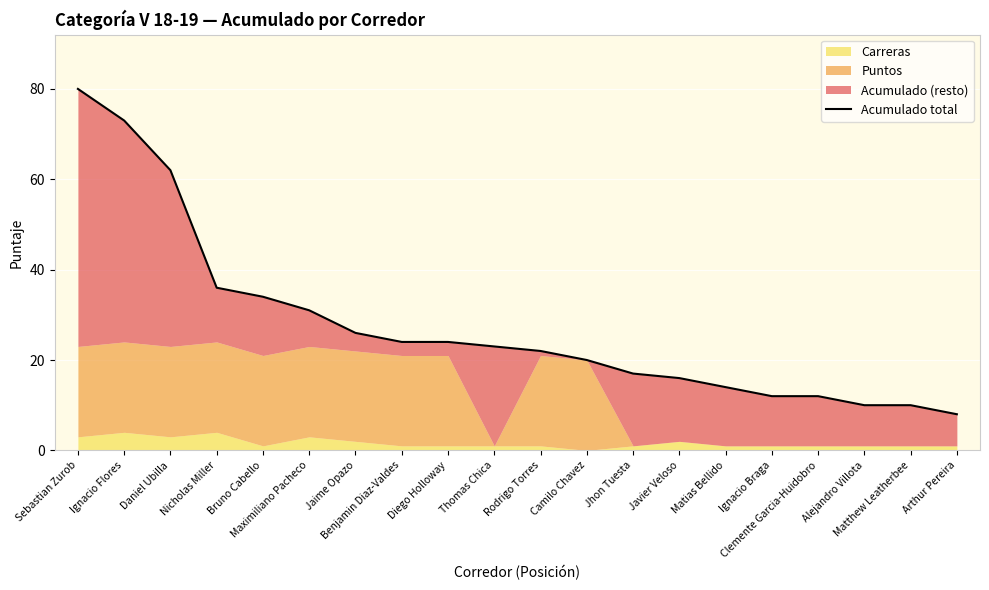

At which label is the value closest to 44?

Nicholas Miller